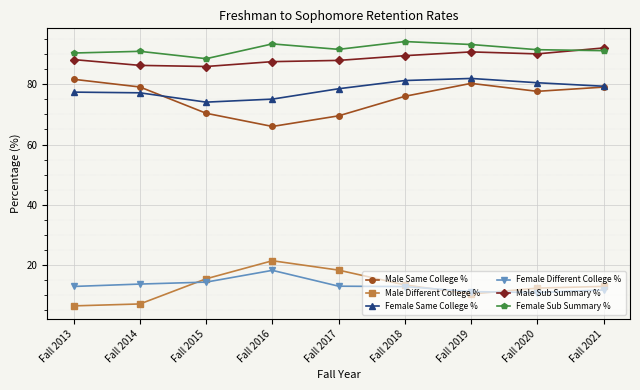

What is the value of the Male Different College % point at the 6th from the left?

13.5